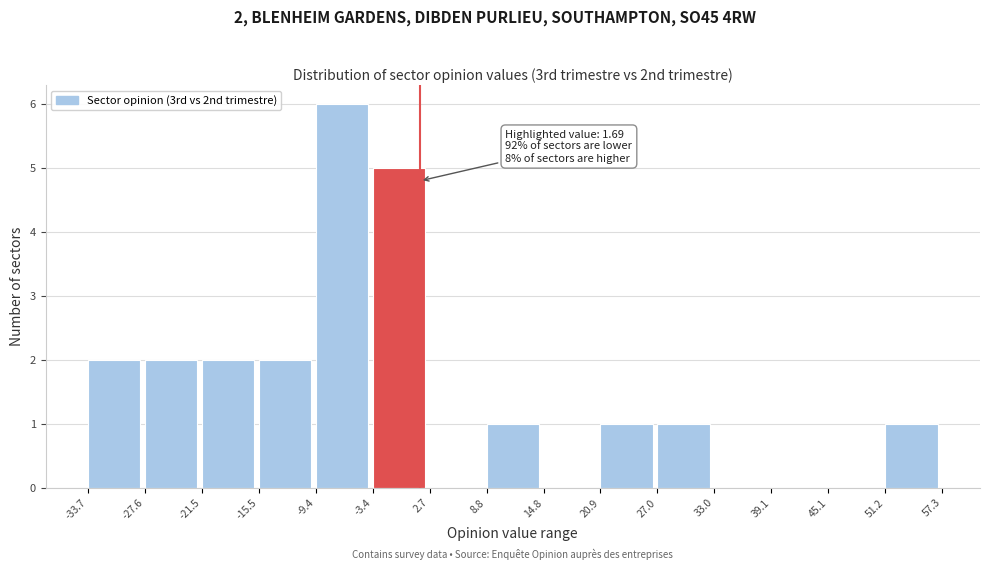

Which range on the x-axis has the tallest bar?

-9.4 to -3.4